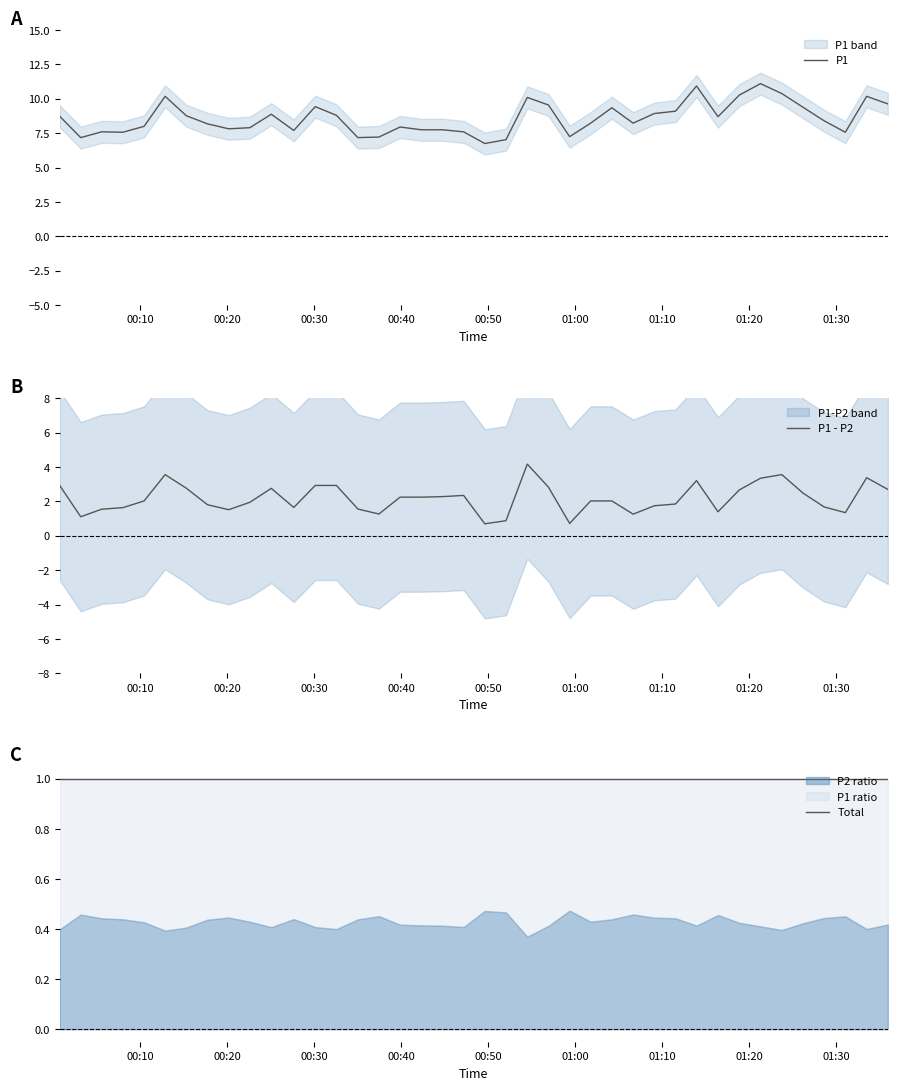

What is the maximum value for P1 - P2?

4.2